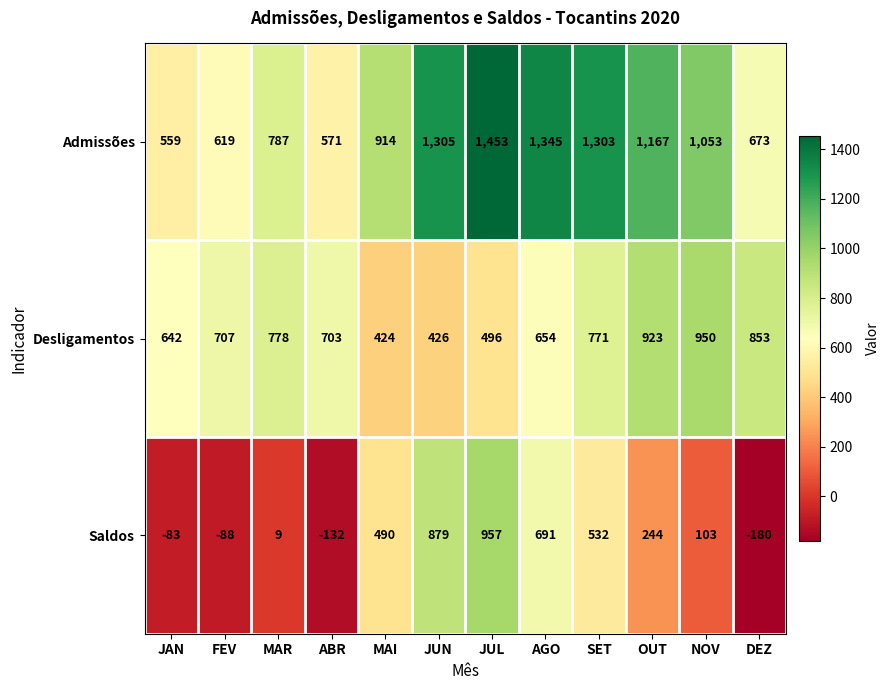

What is the total value across all series at FEV?

1238